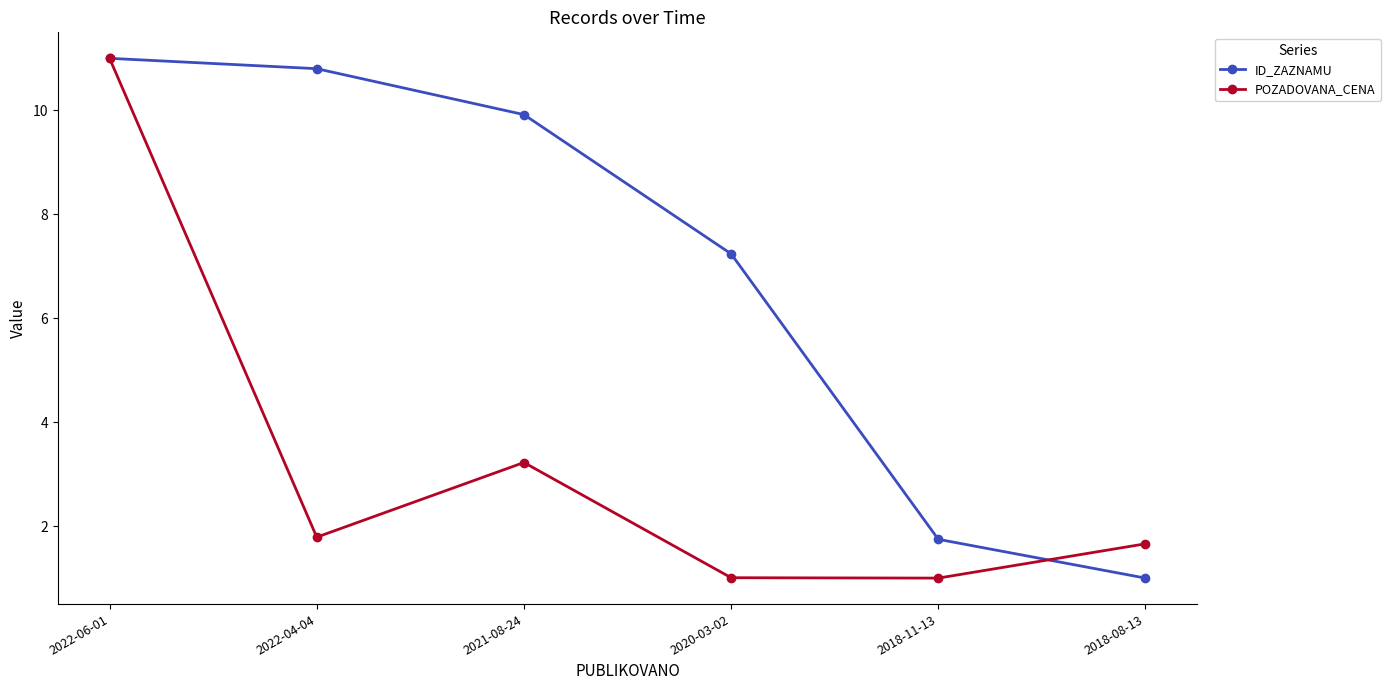

The POZADOVANA_CENA series shows 1.0 at 2020-03-02. True or false?

True